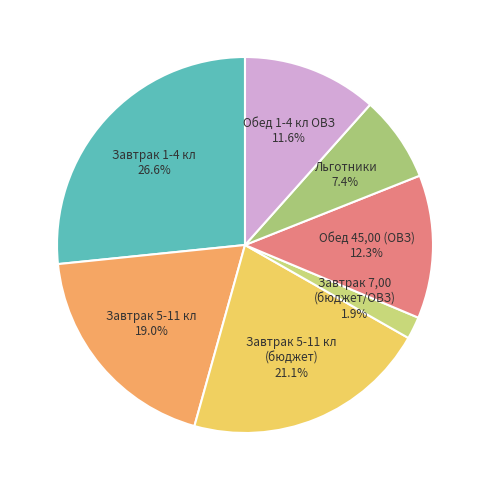

Approximately how many times larger is the value at Завтрак 5-11 кл (бюджет) compared to Завтрак 5-11 кл?

1.1